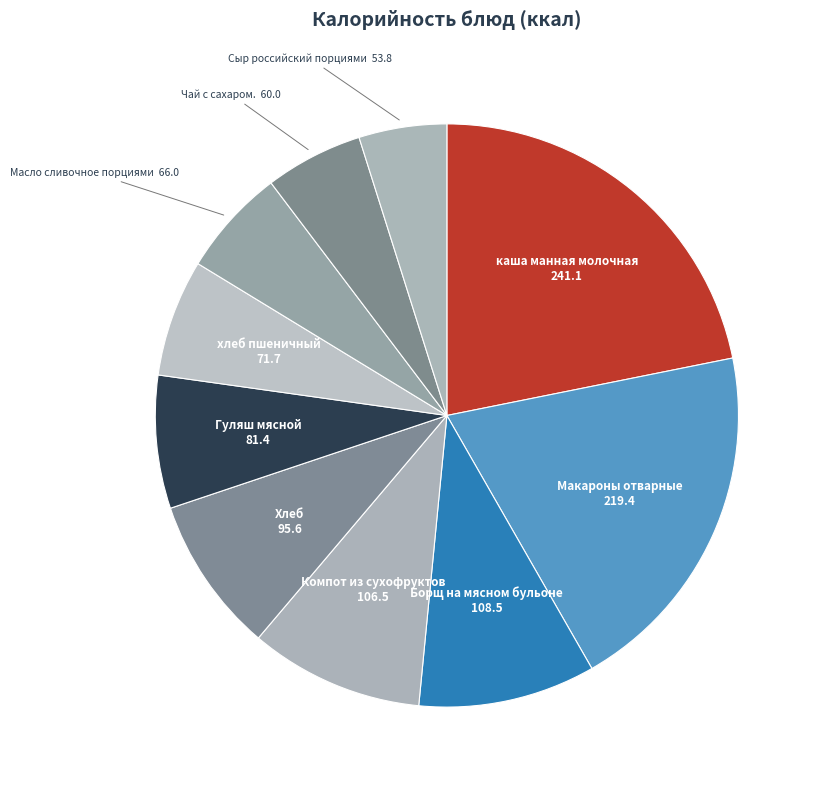

How many segments does this pie chart have?

10